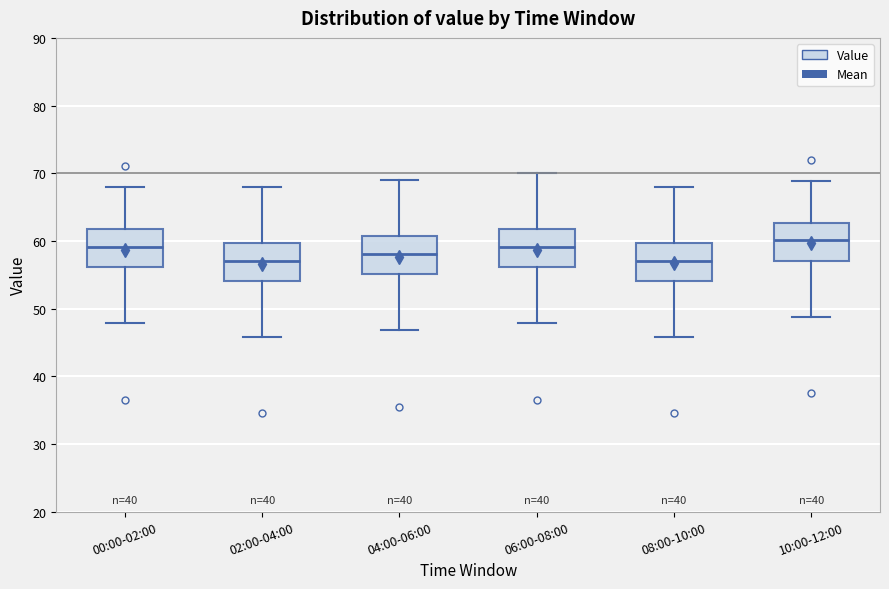

Reading left to right, read every box against the y-axis: the position of its median line, the range the box covers, and the ends of its whiskers. The values are not printed on the chart, so give them approximately, as read against the axis.

00:00-02:00: median 59, box 56 to 62, whiskers 48 to 68
02:00-04:00: median 57, box 54 to 60, whiskers 46 to 68
04:00-06:00: median 58, box 55 to 61, whiskers 47 to 69
06:00-08:00: median 59, box 56 to 62, whiskers 48 to 70
08:00-10:00: median 57, box 54 to 60, whiskers 46 to 68
10:00-12:00: median 60, box 57 to 63, whiskers 49 to 69